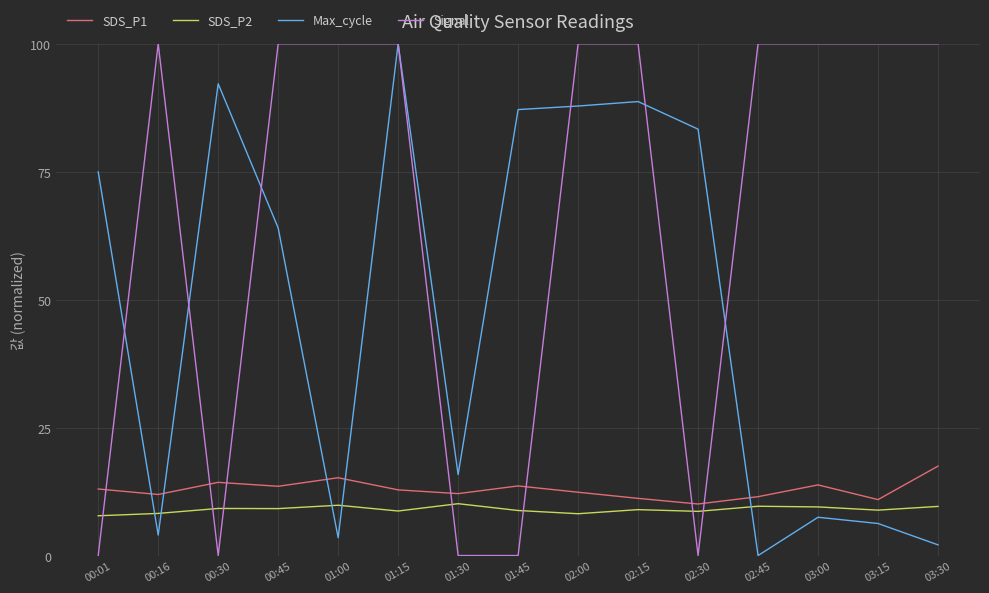

What is the lowest value of the SDS_P2 series?

7.8